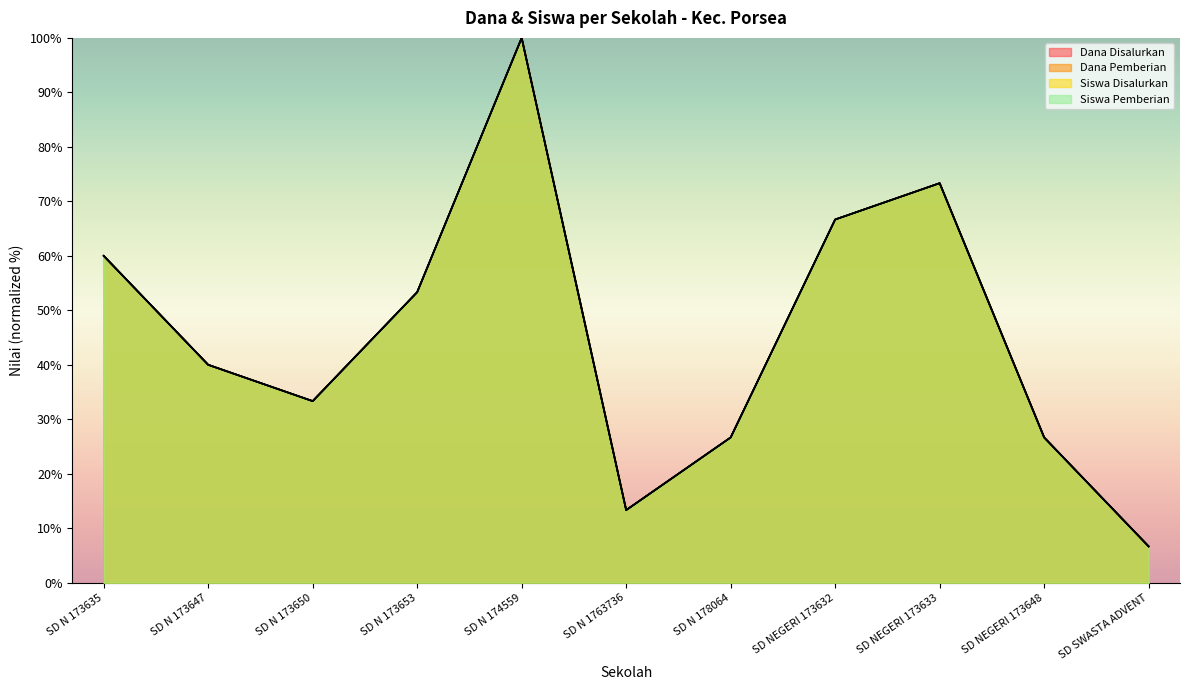

Read the Siswa Disalurkan value at SD N 174559.

100.0